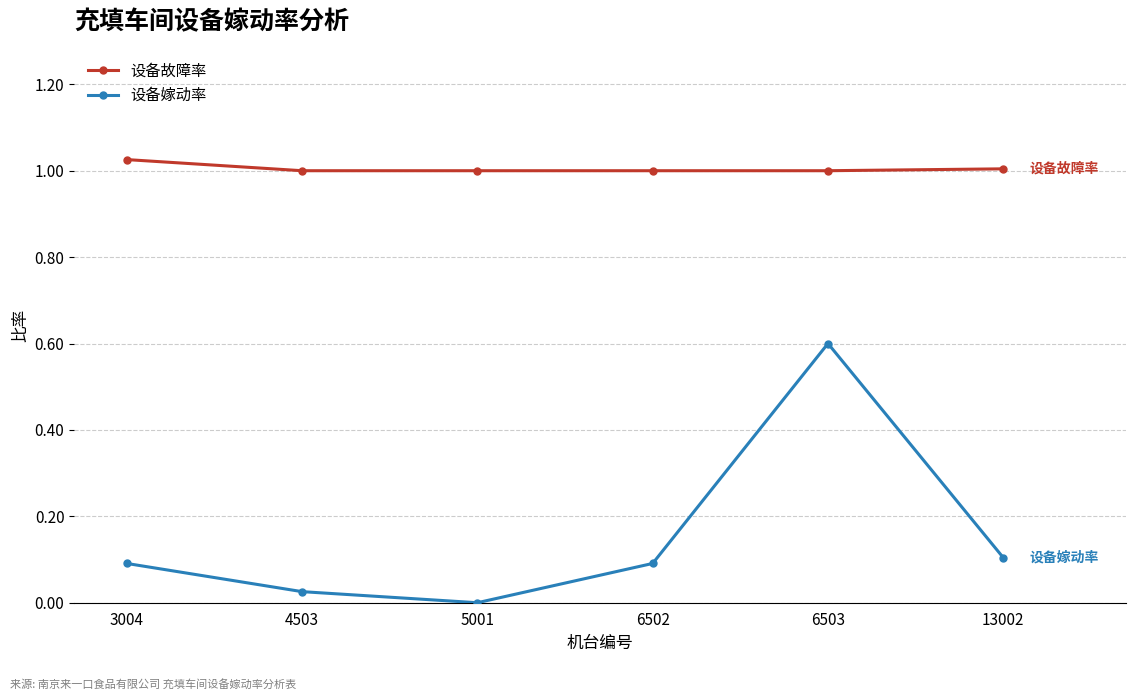

What is the sum of all 设备嫁动率 values?

0.9